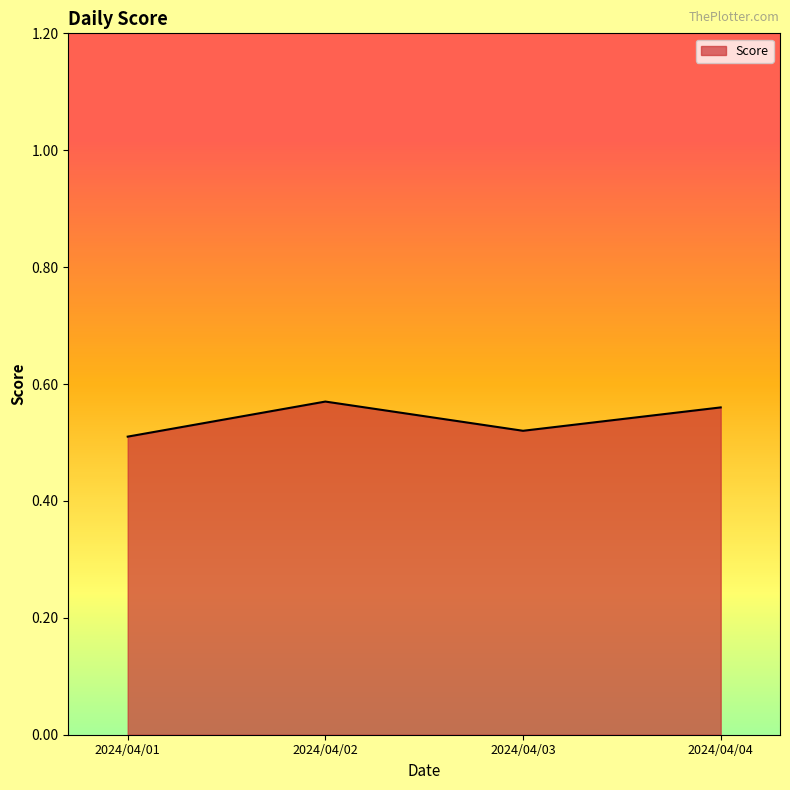

Is it true that the value at 2024/04/01 is 0.1?

False